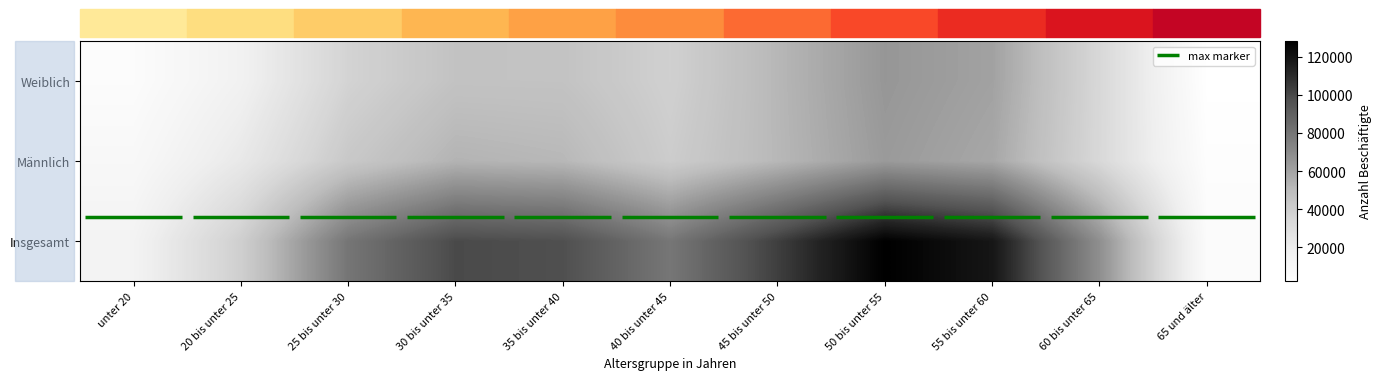

What is the approximate value of Männlich at 50 bis unter 55, to the nearest 10?

63440